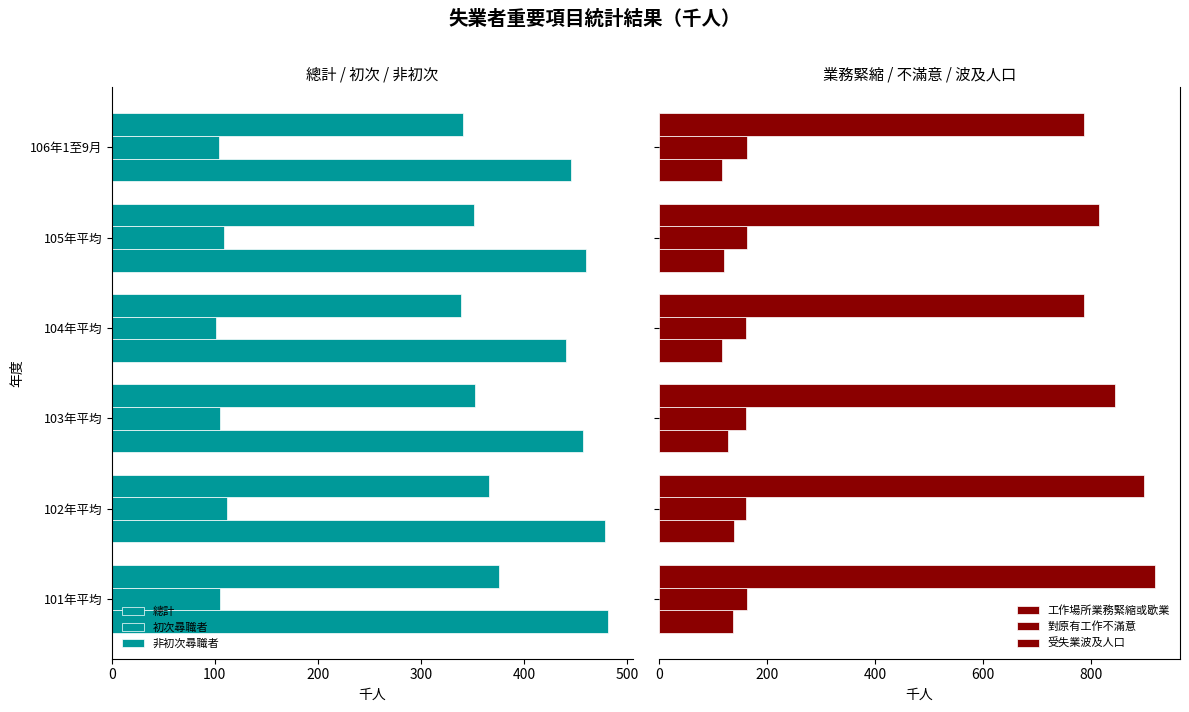

Count the number of data series in this chart.

6